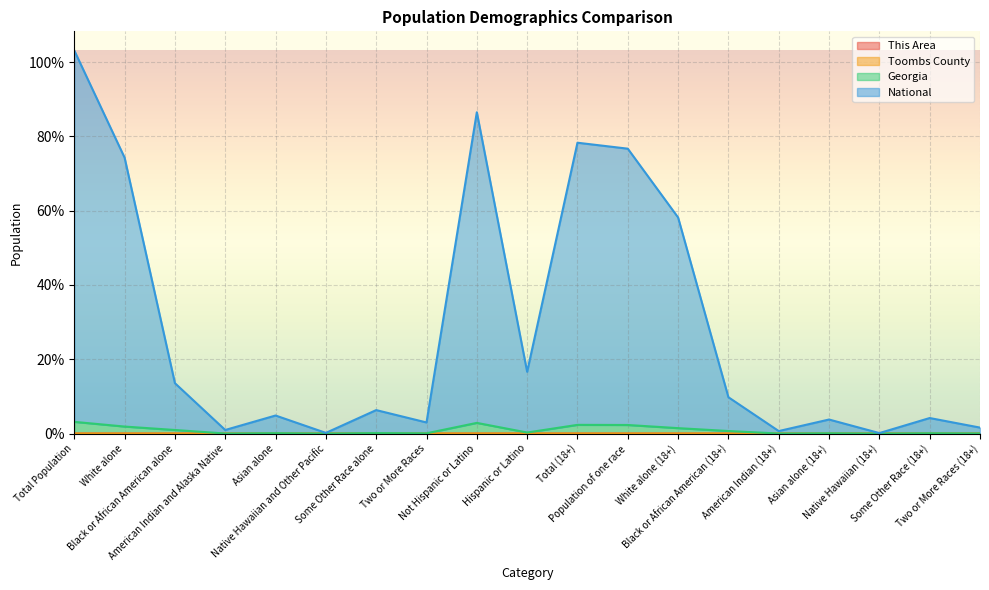

True or false: National and Toombs County cross at least once.

False